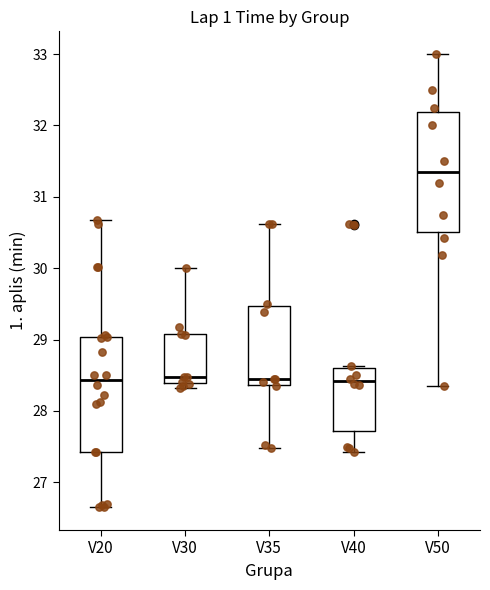

Reading left to right, read every box against the y-axis: the position of its median line, the range the box covers, and the ends of its whiskers. The values are not printed on the chart, so give them approximately, as read against the axis.

V20: median 28.4, box 27.4 to 29.0, whiskers 26.7 to 30.7
V30: median 28.5, box 28.4 to 29.1, whiskers 28.3 to 30.0
V35: median 28.5, box 28.4 to 29.5, whiskers 27.5 to 30.6
V40: median 28.4, box 27.7 to 28.6, whiskers 27.4 to 28.6 (just above the box's upper edge)
V50: median 31.4, box 30.5 to 32.2, whiskers 28.4 to 33.0